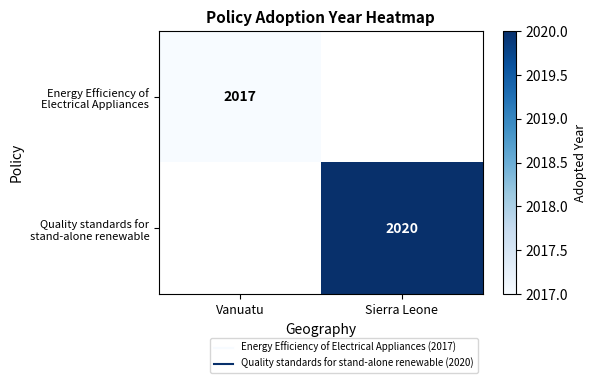

Is the value of Quality standards for stand-alone renewable at Vanuatu greater than the value of Energy Efficiency of Electrical Appliances at Sierra Leone?

No